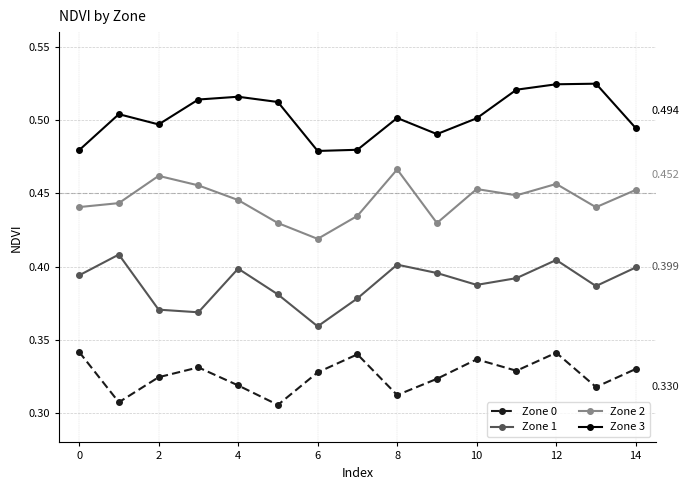

True or false: Zone 0 has more than 0 interior local peaks.

True